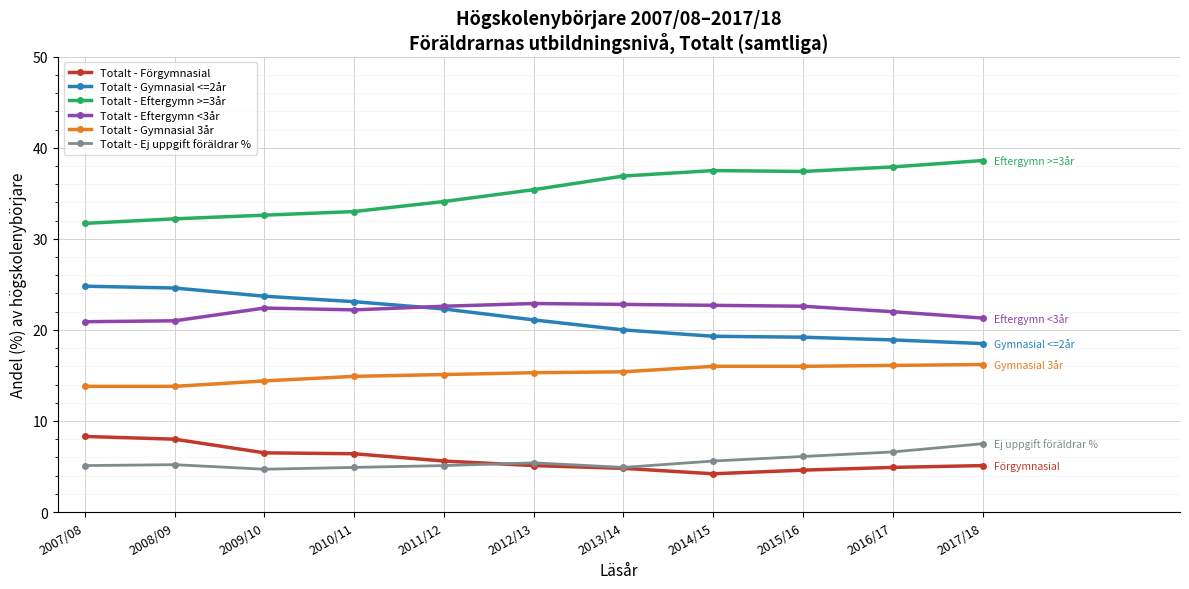

What is the sum of the Totalt - Gymnasial <=2år values at 2015/16 and 2016/17?

38.1